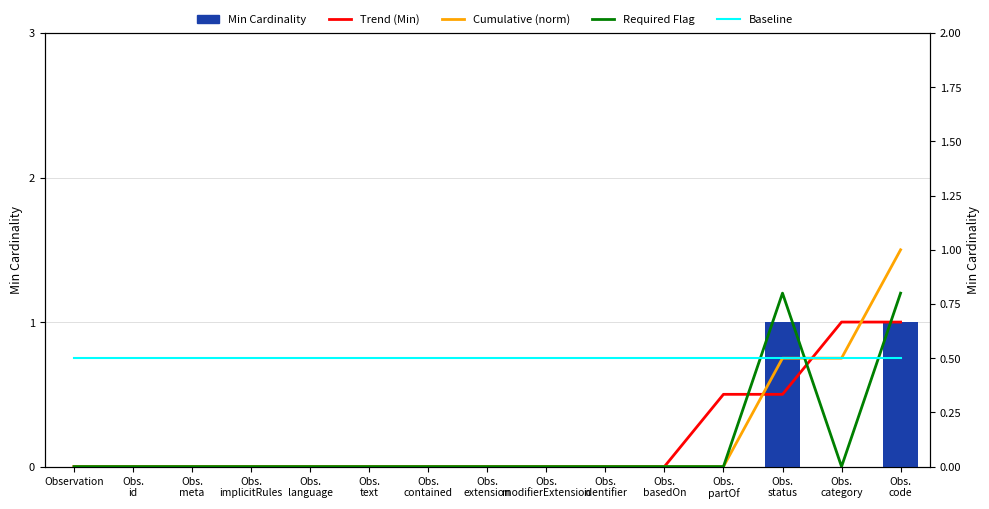

Is the value of Baseline at Obs.
text greater than the value of Required Flag at Obs.
identifier?

Yes